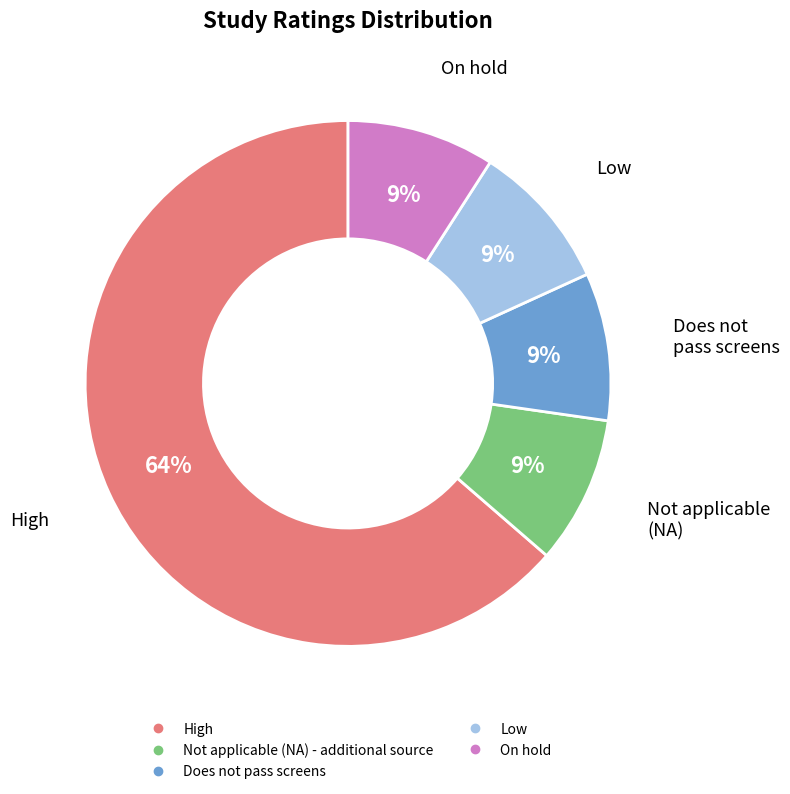

What percentage is the Does not pass screens slice, to the nearest percent?

9%